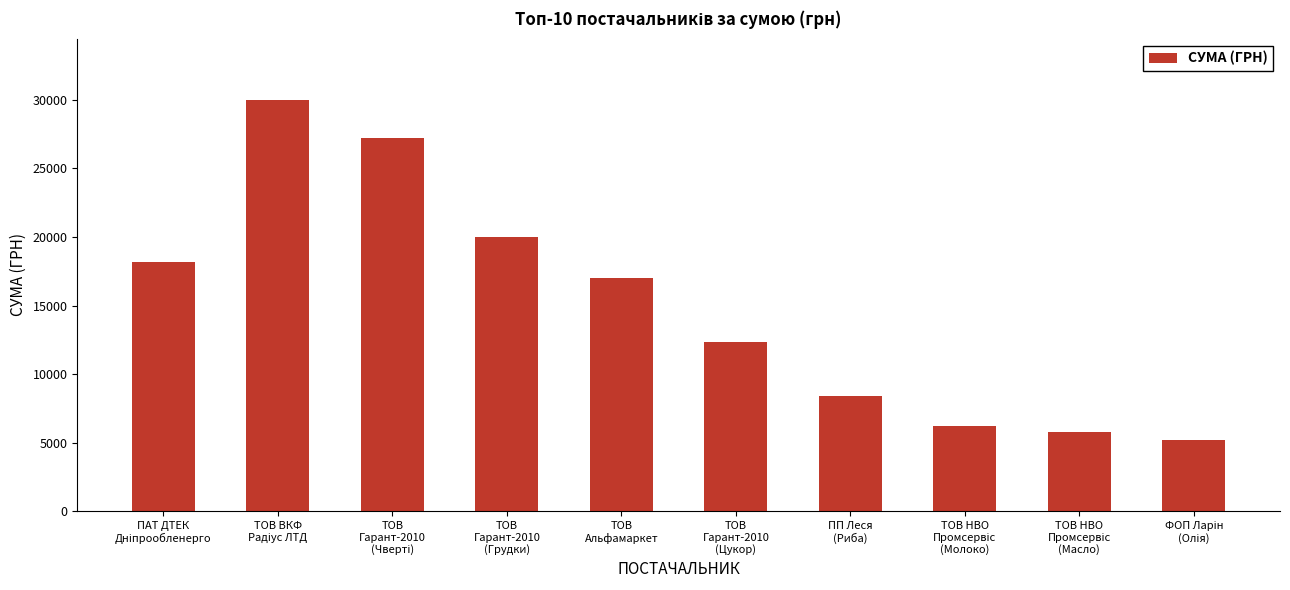

Reading right to left, list all the values displayed in this chart.

5176.8	5797.0	6213.7	8422.2	12343.4	17000.0	19966.2	27206.6	29970.0	18179.8